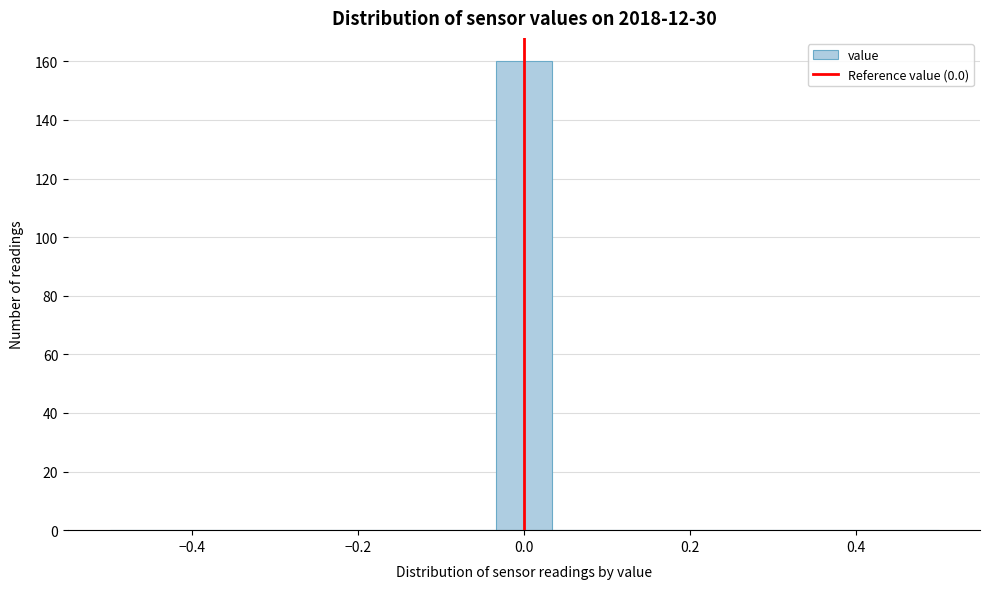

Read against the x-axis, roughly where is the centre of the tallest bar?

0.00